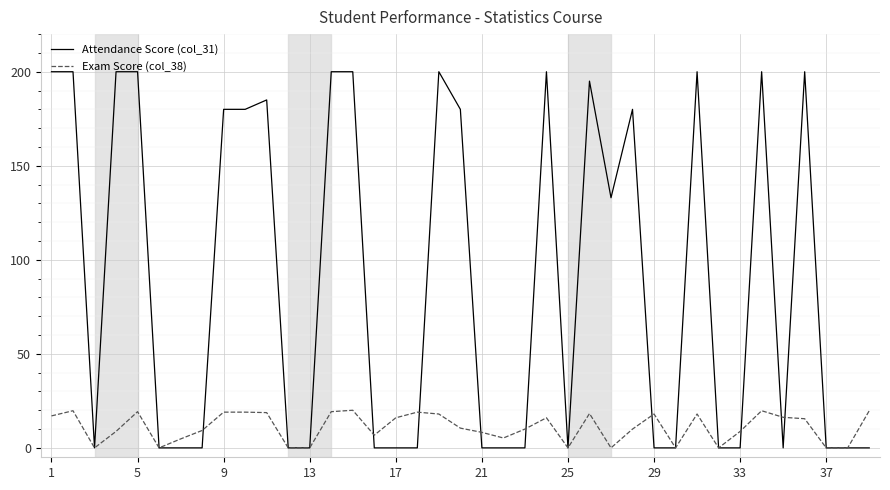

True or false: Exam Score (col_38) and Attendance Score (col_31) cross at least once.

True